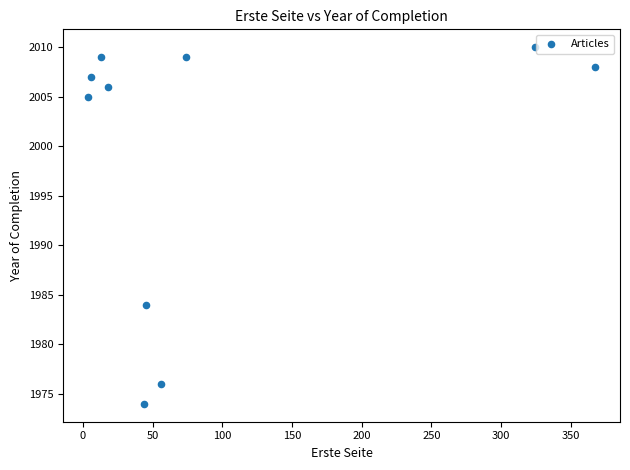

What is the range of X values (max minus min)?

363